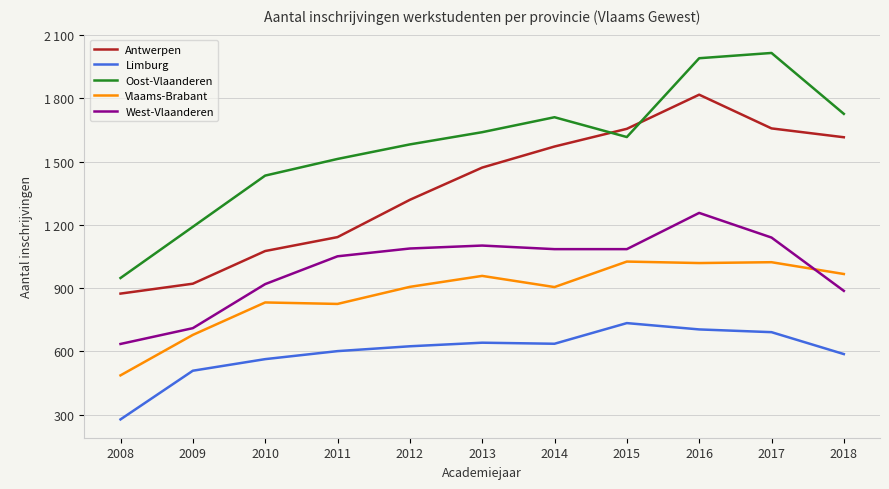

Reading left to right, list all the values displayed in this chart.

Antwerpen: 2008=874	2009=921	2010=1076	2011=1142	2012=1319	2013=1472	2014=1572	2015=1656	2016=1818	2017=1658	2018=1616
Limburg: 2008=277	2009=508	2010=563	2011=601	2012=624	2013=641	2014=636	2015=734	2016=704	2017=691	2018=587
Oost-Vlaanderen: 2008=948	2009=1191	2010=1434	2011=1513	2012=1582	2013=1640	2014=1711	2015=1617	2016=1991	2017=2016	2018=1727
Vlaams-Brabant: 2008=486	2009=678	2010=832	2011=825	2012=906	2013=958	2014=905	2015=1026	2016=1019	2017=1023	2018=967
West-Vlaanderen: 2008=635	2009=710	2010=919	2011=1051	2012=1088	2013=1102	2014=1085	2015=1085	2016=1257	2017=1140	2018=887